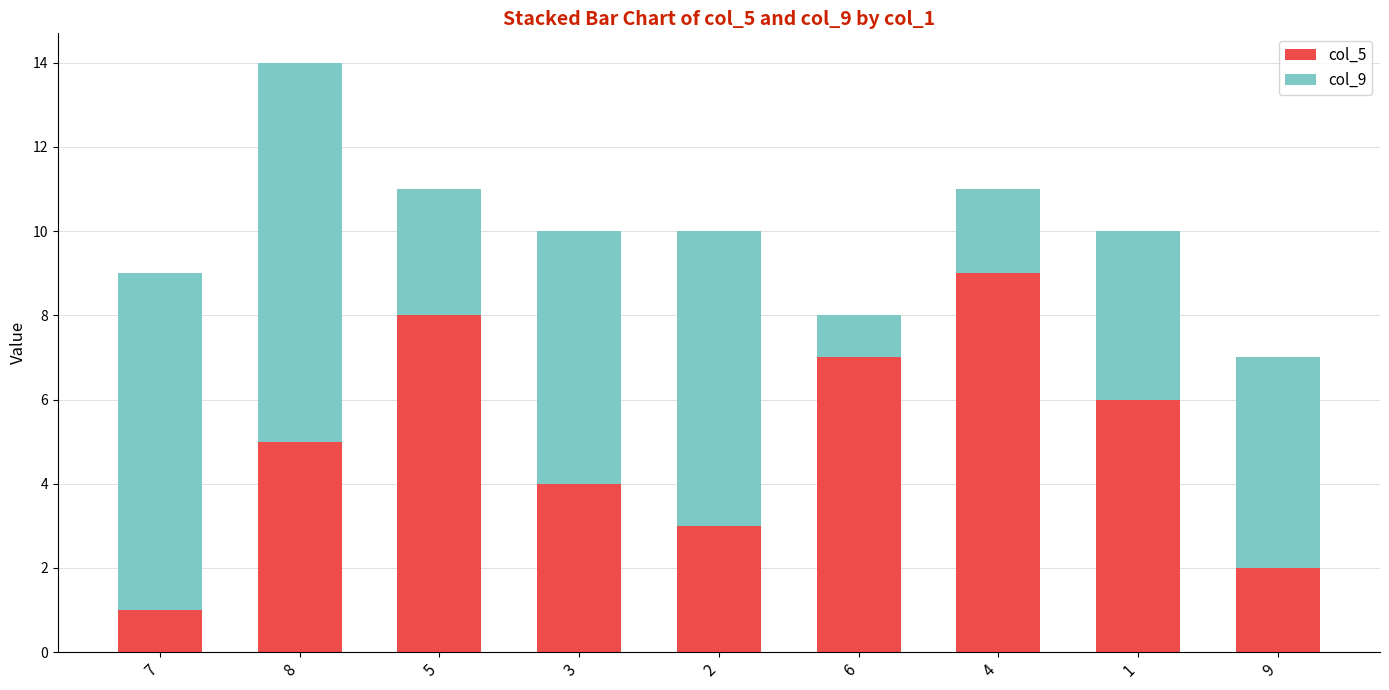

Count the col_5 values in the range 3 to 7.

5